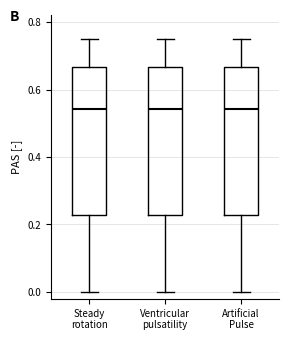

Where does the upper whisker of the box for Ventricular pulsatility end on the y-axis? The values are not printed on the chart, so give them approximately, as read against the axis.

0.76